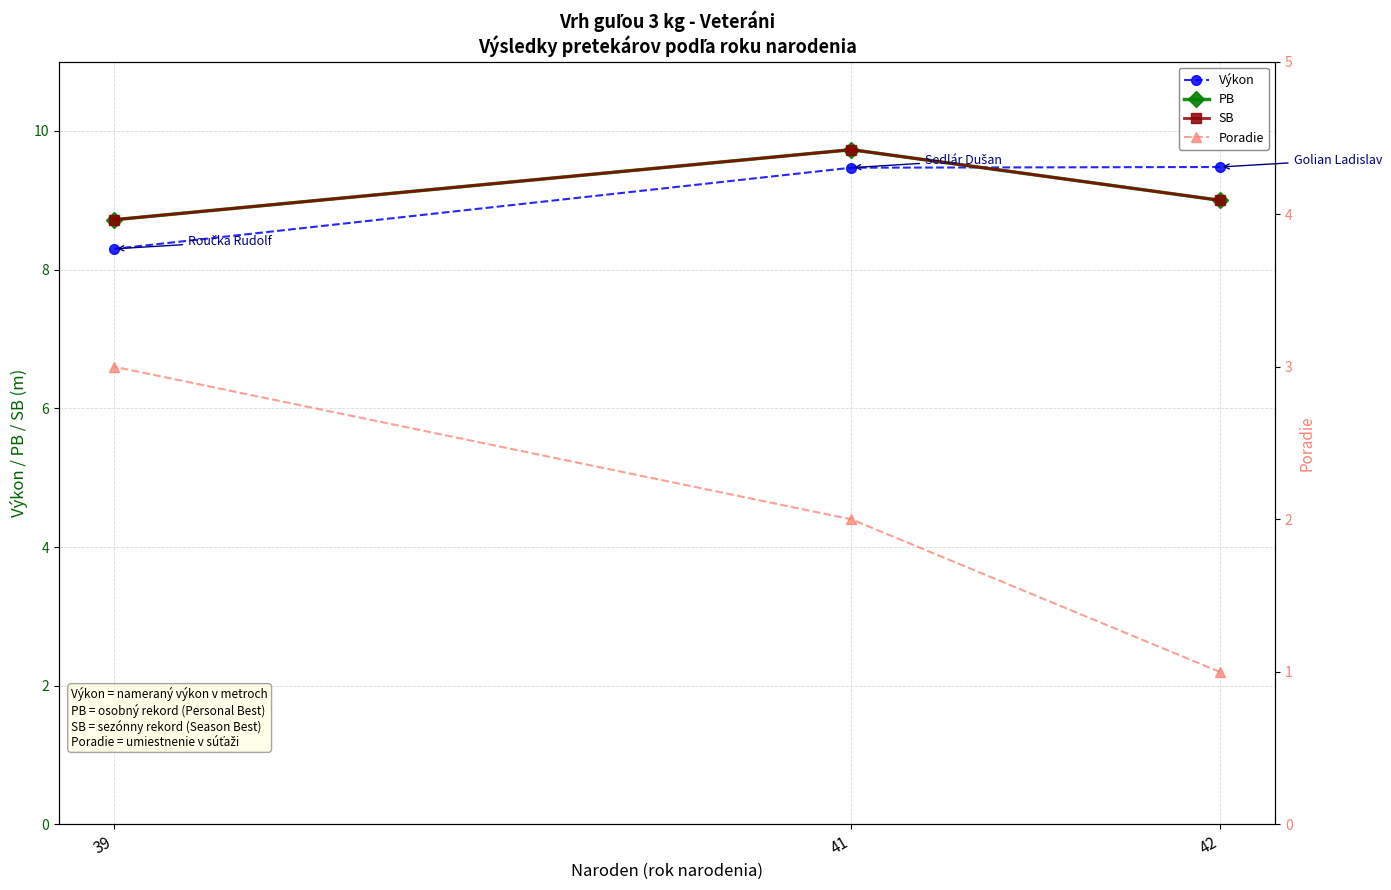

Is it true that SB equals 9.7 at 41?

True